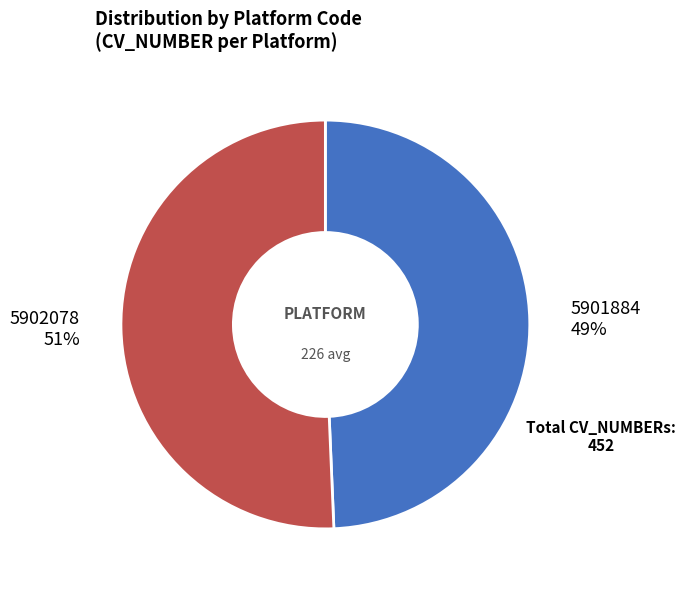

Count the number of slices in the pie.

2